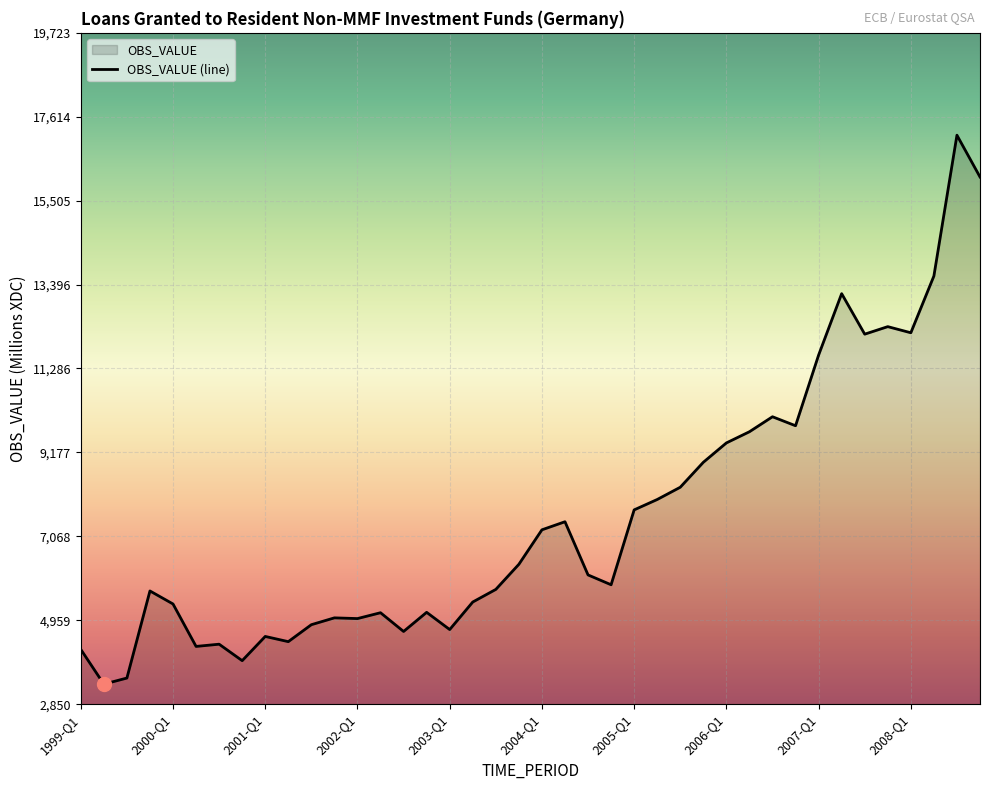

Is it true that the value at 2008-Q1 is 12185?

True